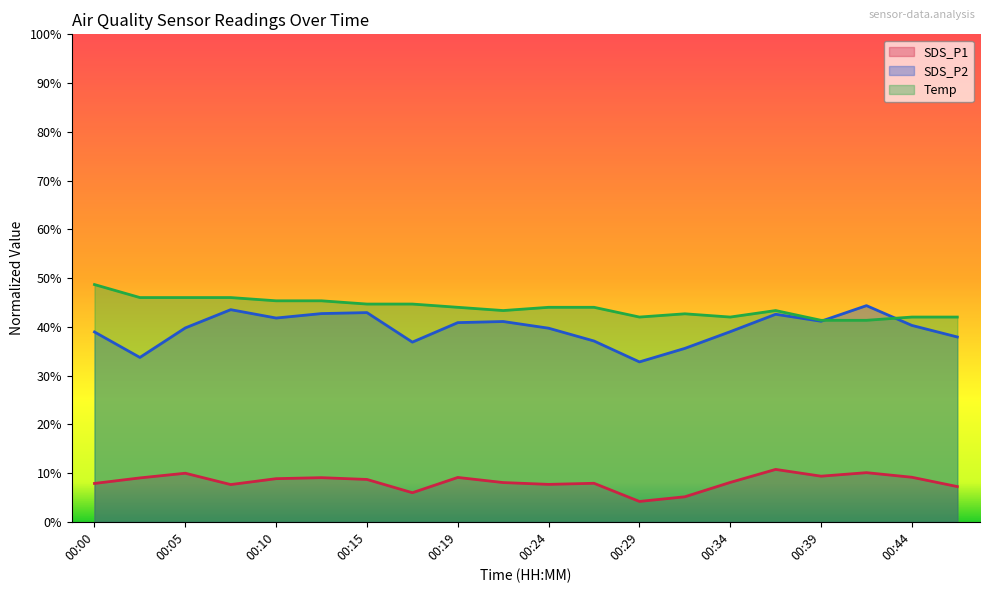

True or false: Temp has a value of 44.0 at 00:19.

True